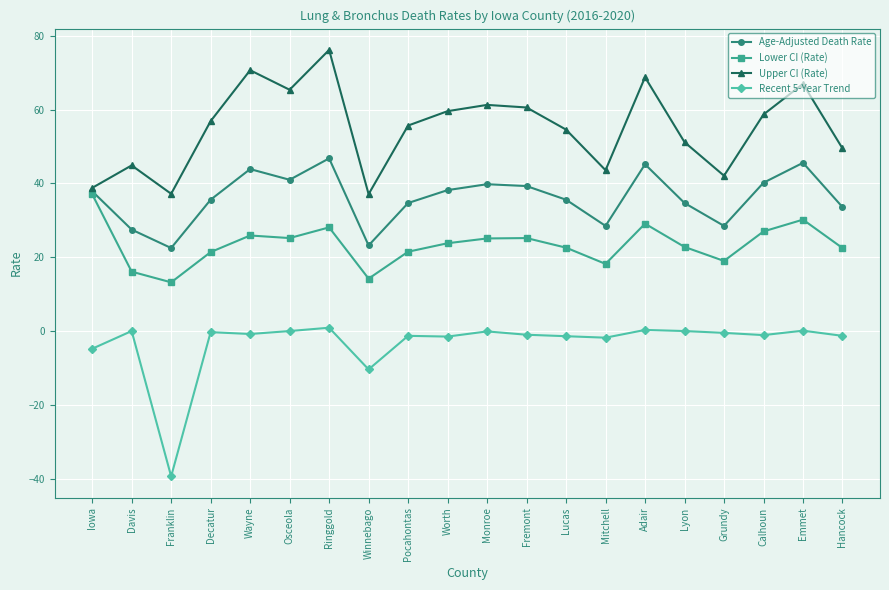

At how many categories does at least one series exceed 30?

20